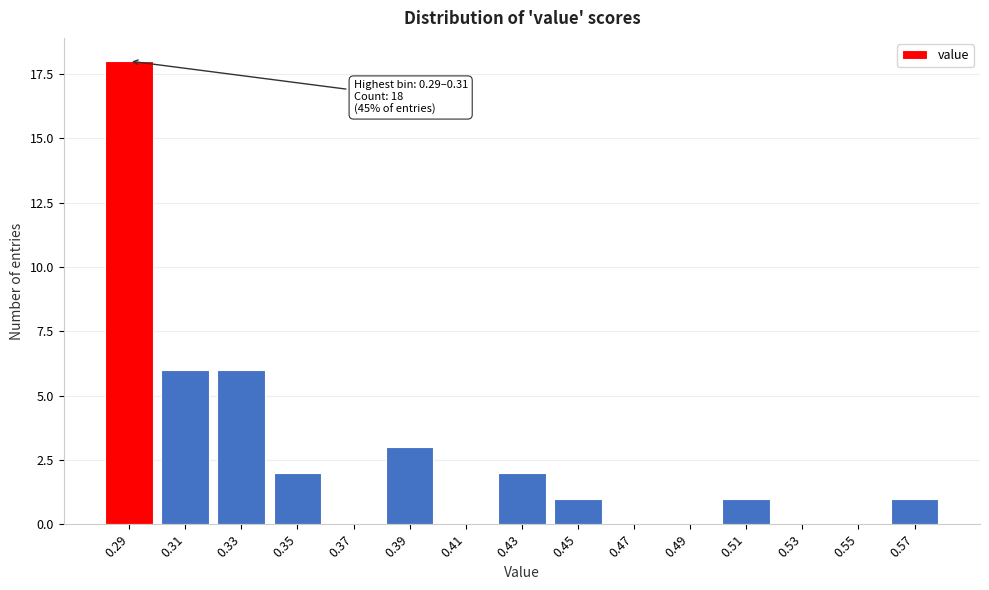

Reading right to left, transcribe all the data shown in this chart.

0.57=1	0.55=0	0.53=0	0.51=1	0.49=0	0.47=0	0.45=1	0.43=2	0.41=0	0.39=3	0.37=0	0.35=2	0.33=6	0.31=6	0.29=18